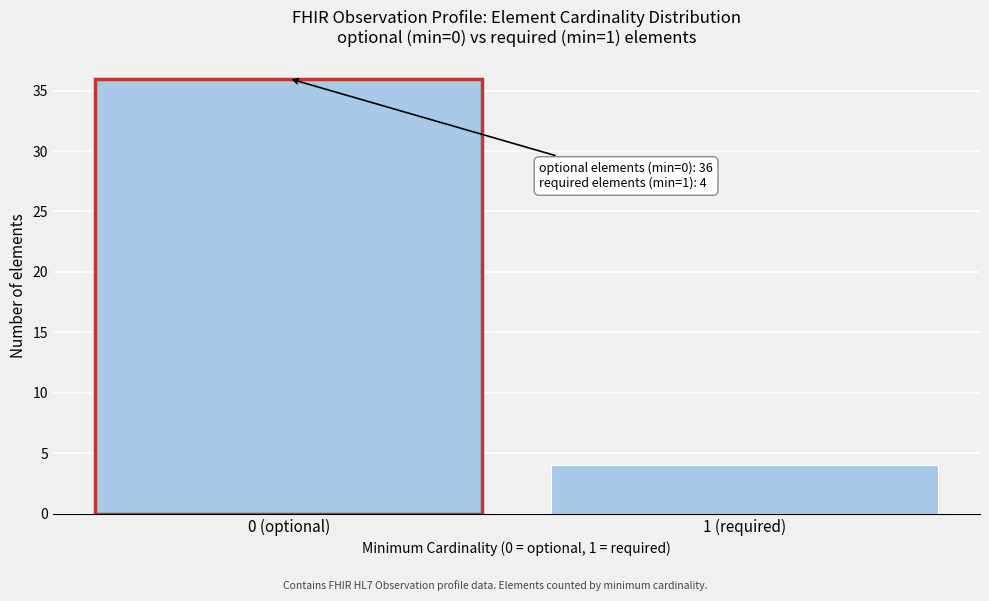

Reading left to right, list all the values displayed in this chart.

0 (optional)=36	1 (required)=4